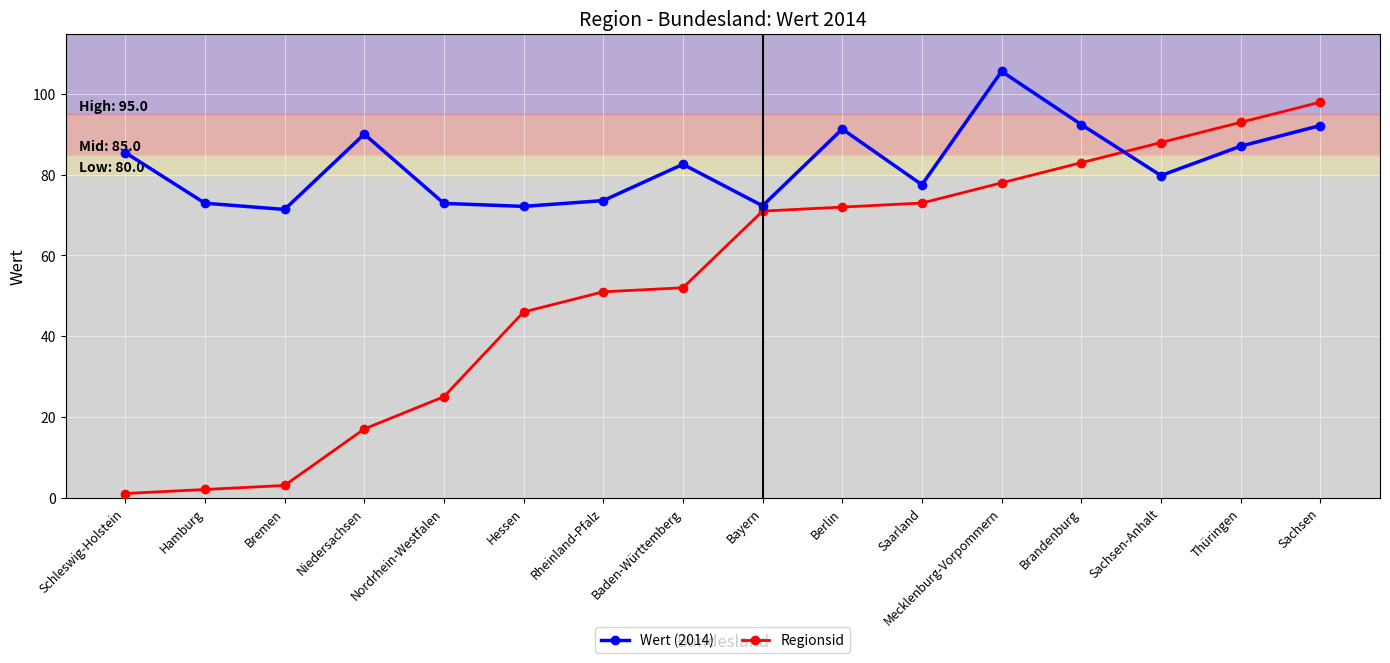

How many values in the Wert (2014) series exceed 82?

8